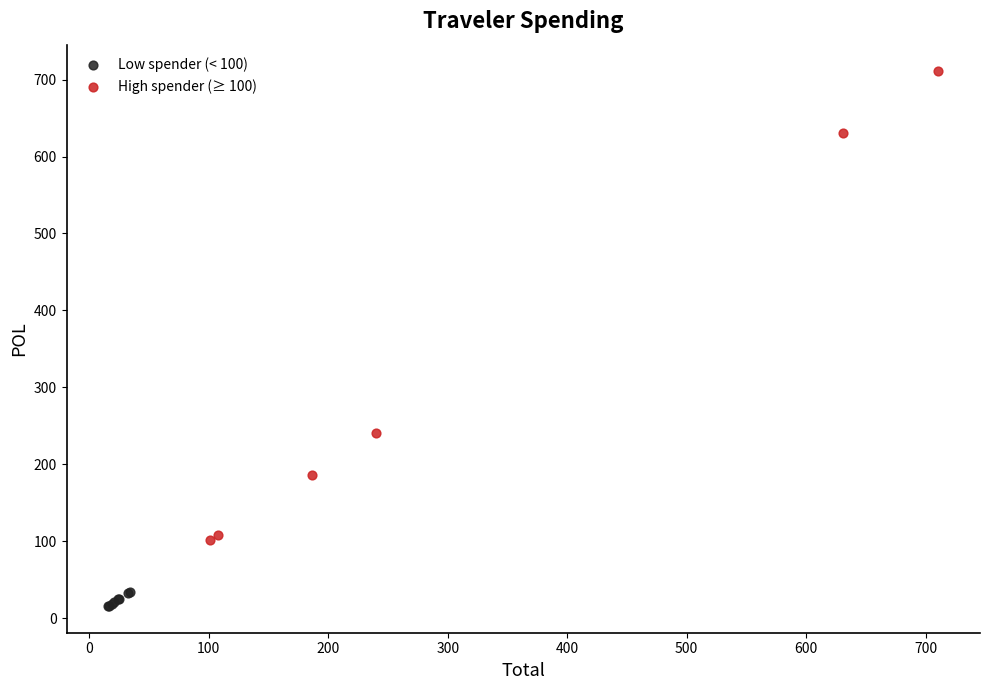

Which series has the widest spread of Y values?

High spender (≥ 100)